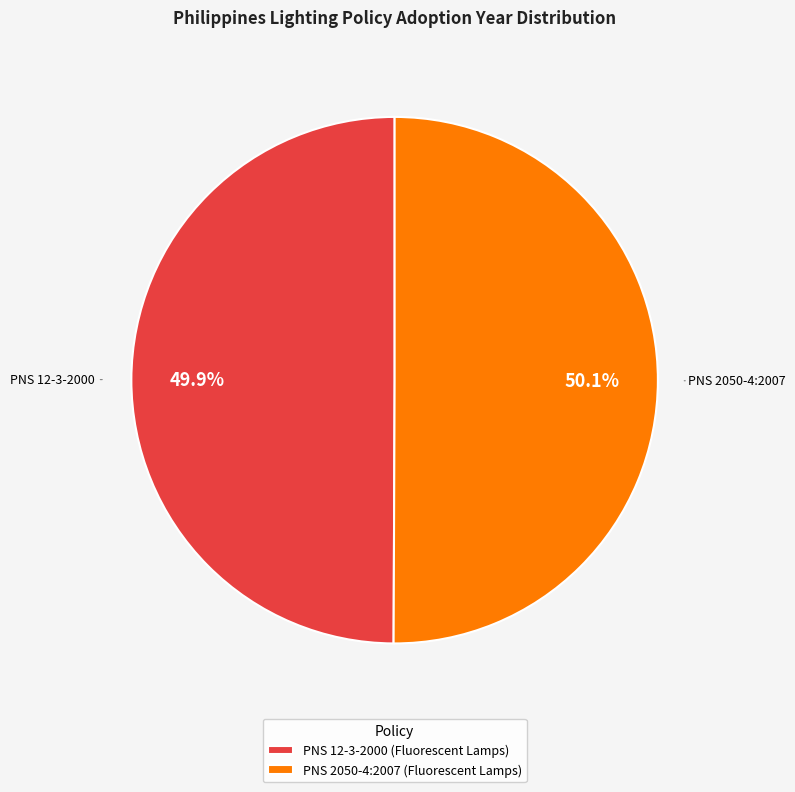

Do PNS 2050-4:2007 (Fluorescent Lamps) and PNS 12-3-2000 (Fluorescent Lamps) together represent more than half of the pie?

Yes